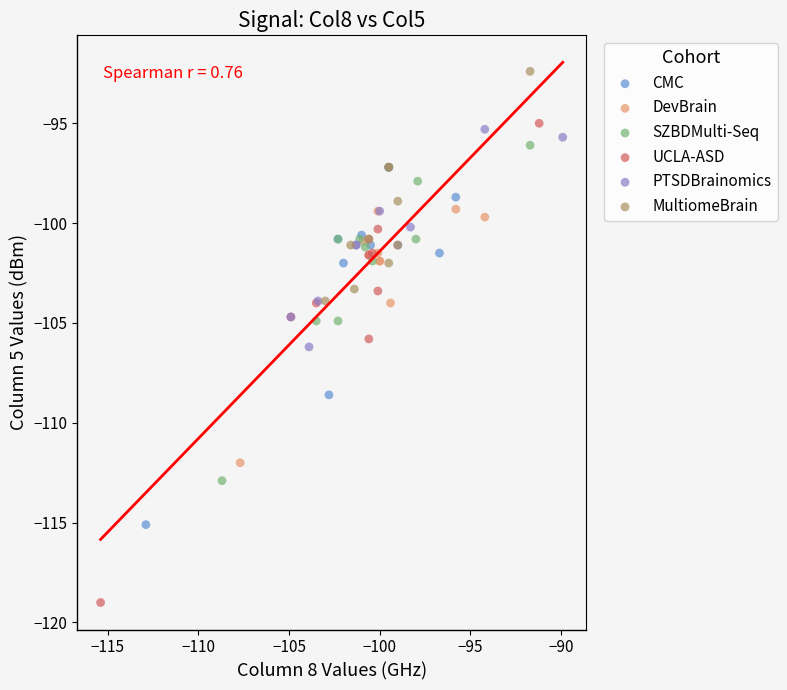

Which series reaches the maximum Y coordinate?

MultiomeBrain